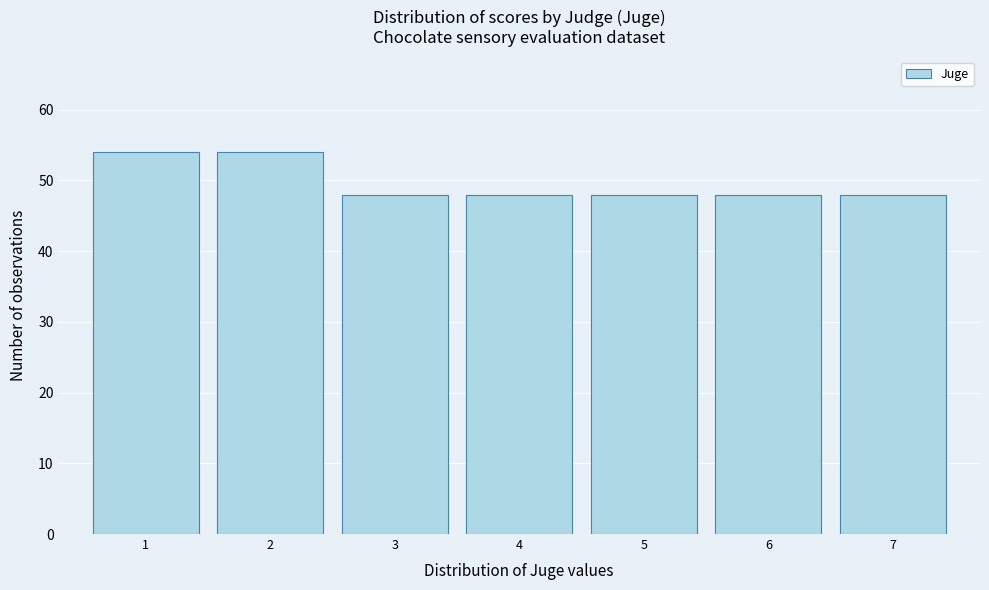

What is the height of the bar covering 0.5 to 1.5 on the x-axis? The values are not printed on the chart, so give them approximately, as read against the axis.

54